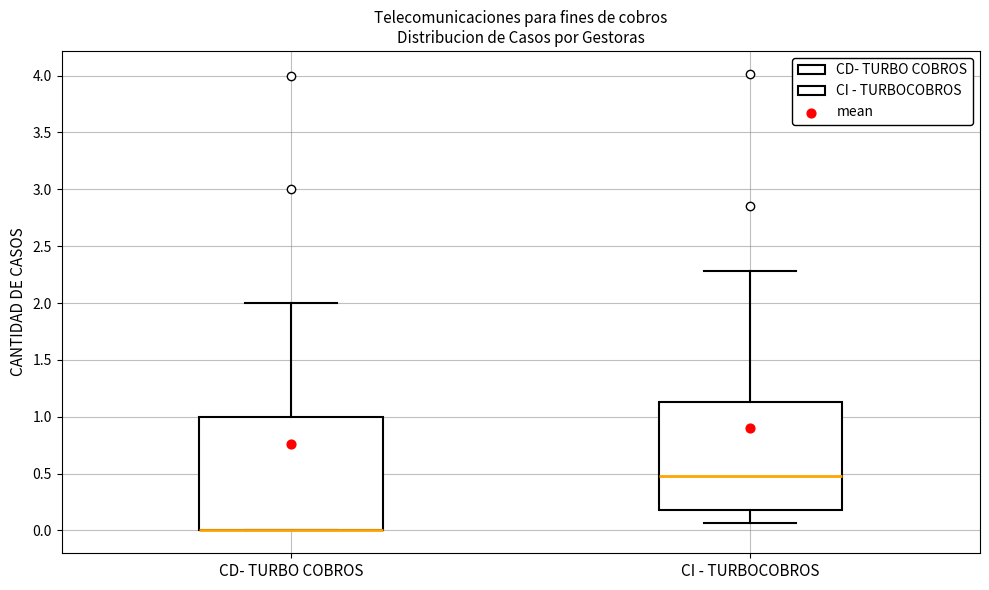

Reading left to right, transcribe this box plot: for each box, give where its median line is, the range the box spans, and where its two whiskers end, as read against the y-axis. The values are not printed on the chart, so give them approximately, as read against the axis.

CD- TURBO COBROS: median 0.00 (drawn on the box's lower edge), box 0.00 to 1.00, whiskers 0.00 to 2.00
CI - TURBOCOBROS: median 0.50, box 0.20 to 1.15, whiskers 0.05 to 2.30